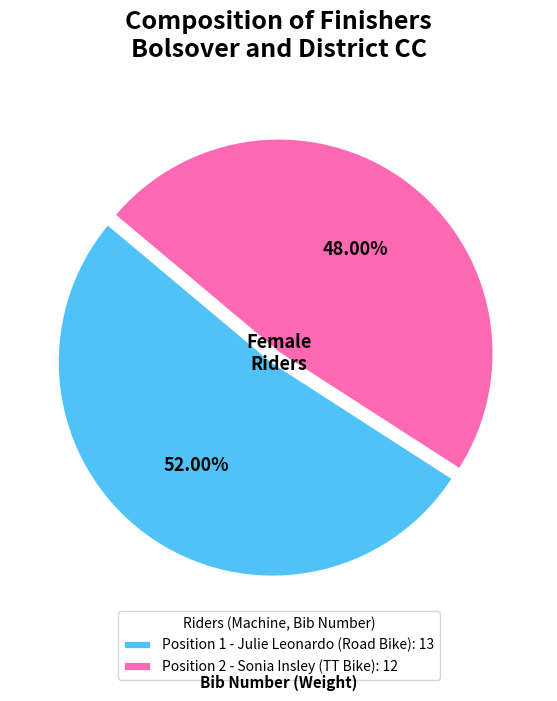

Is there a majority slice in this chart?

Yes